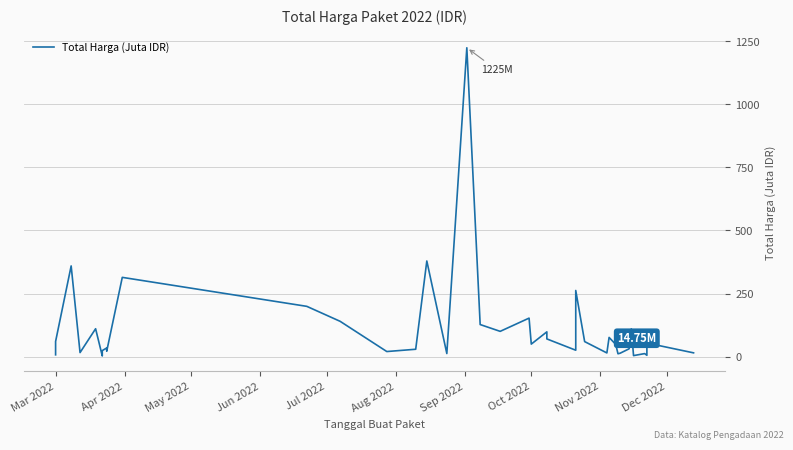

Does the chart have visible grid lines?

Yes